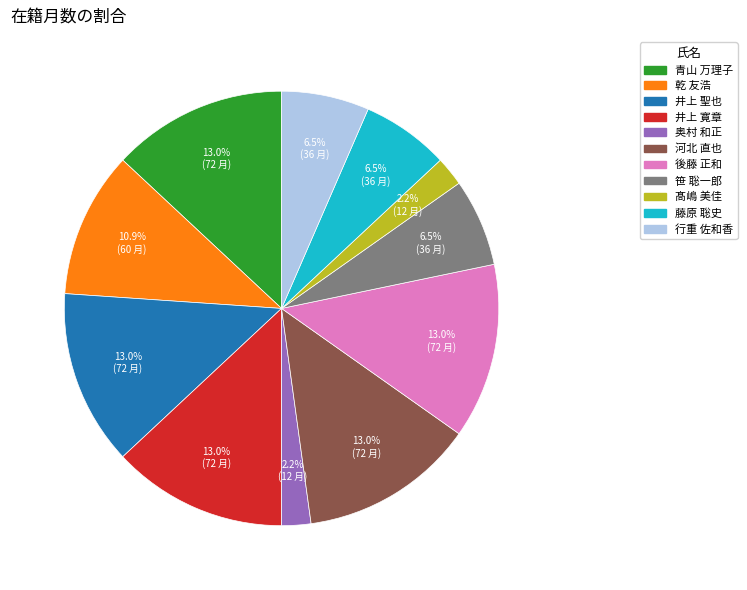

Is 青山 万理子 the majority of the pie?

No